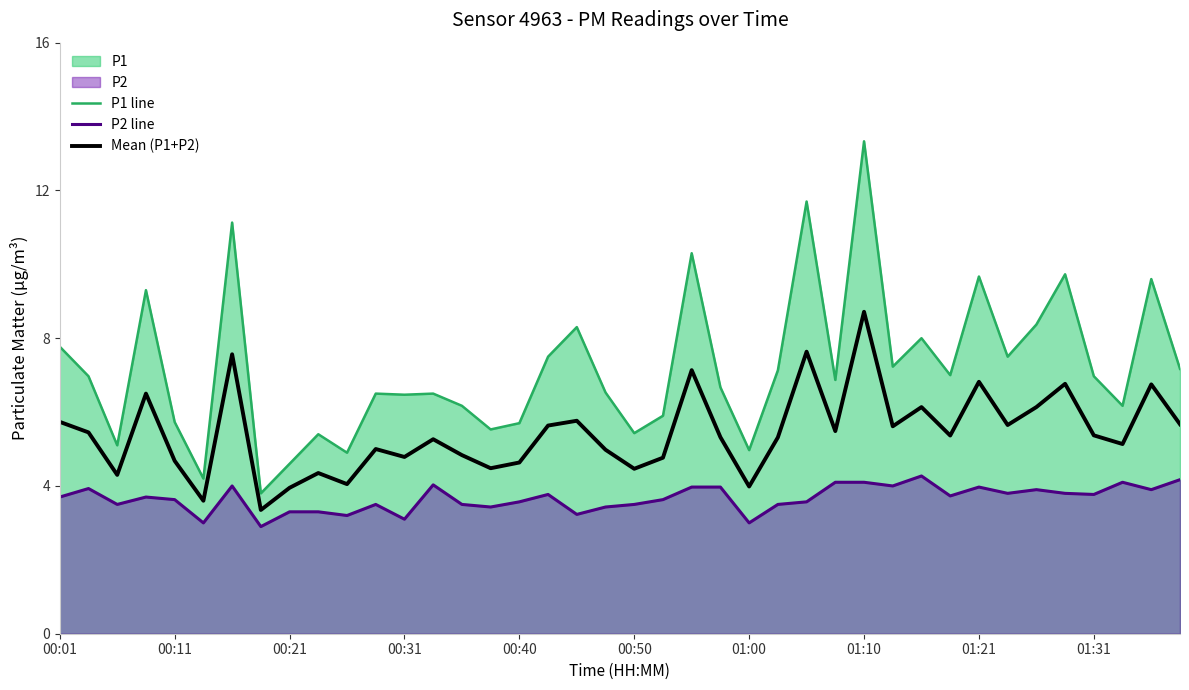

True or false: Mean (P1+P2) and P2 line intersect in this chart.

False